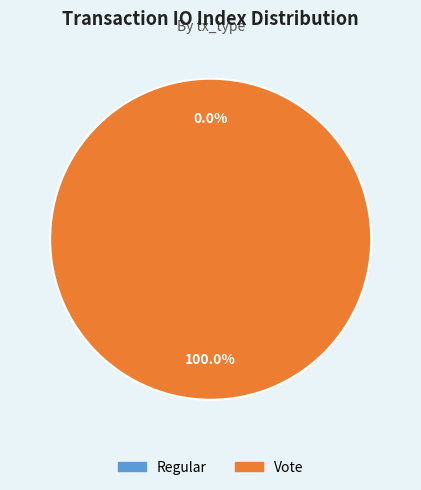

How many slices are in this pie chart?

2